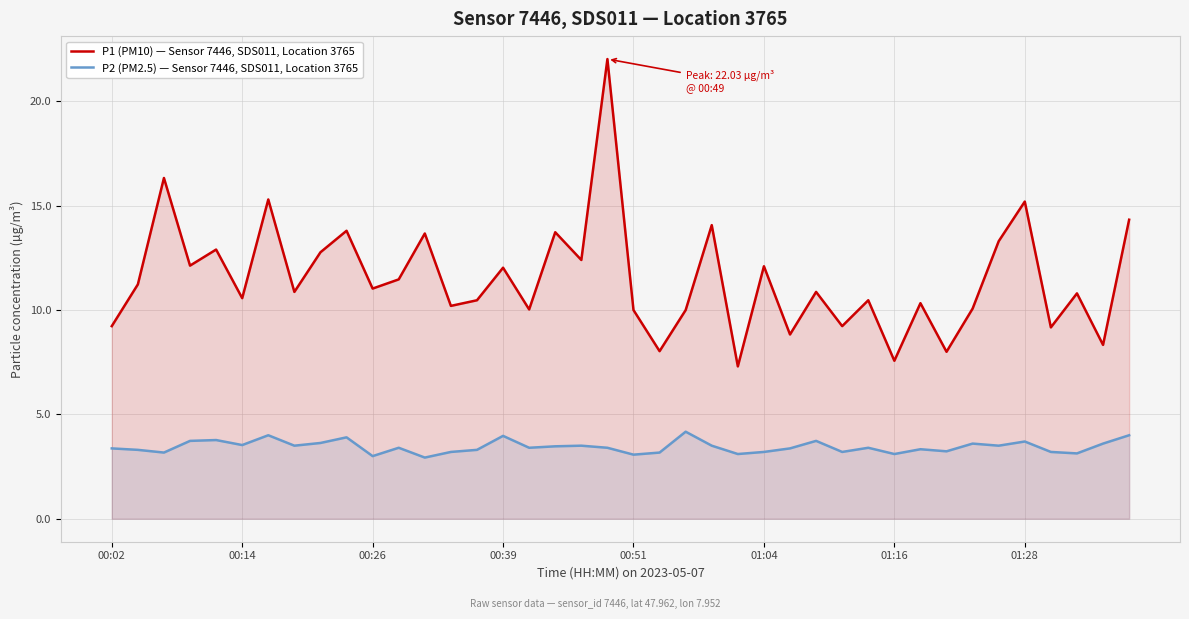

Rank the series by their maximum value, from lowest to highest.

P2 (PM2.5) — Sensor 7446, SDS011, Location 3765, P1 (PM10) — Sensor 7446, SDS011, Location 3765